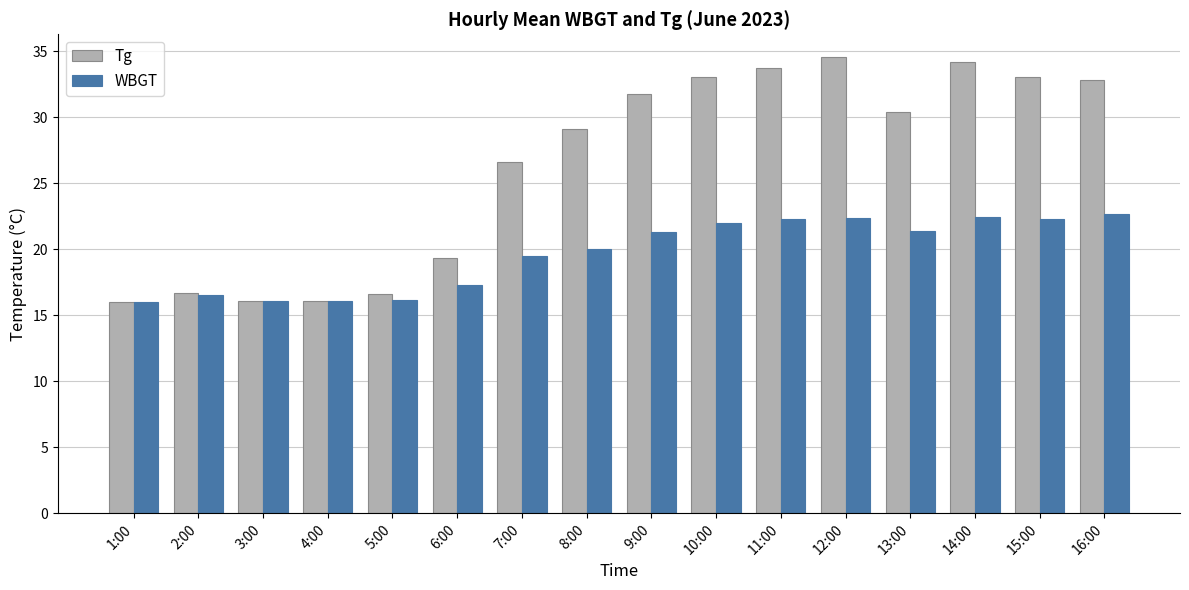

At which label is Tg closest to 25?

7:00